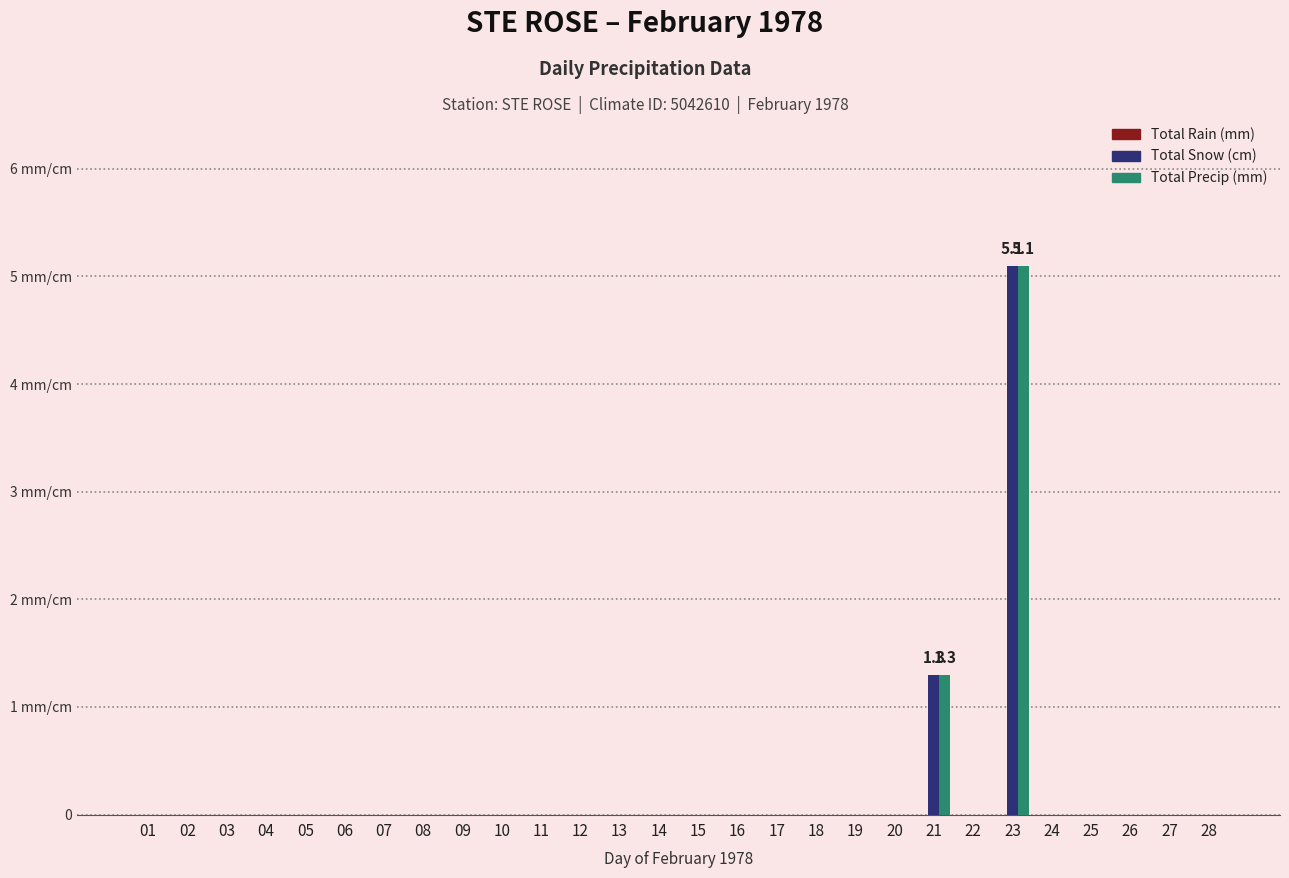

Which series changed the most between 06 and 10?

Total Rain (mm)